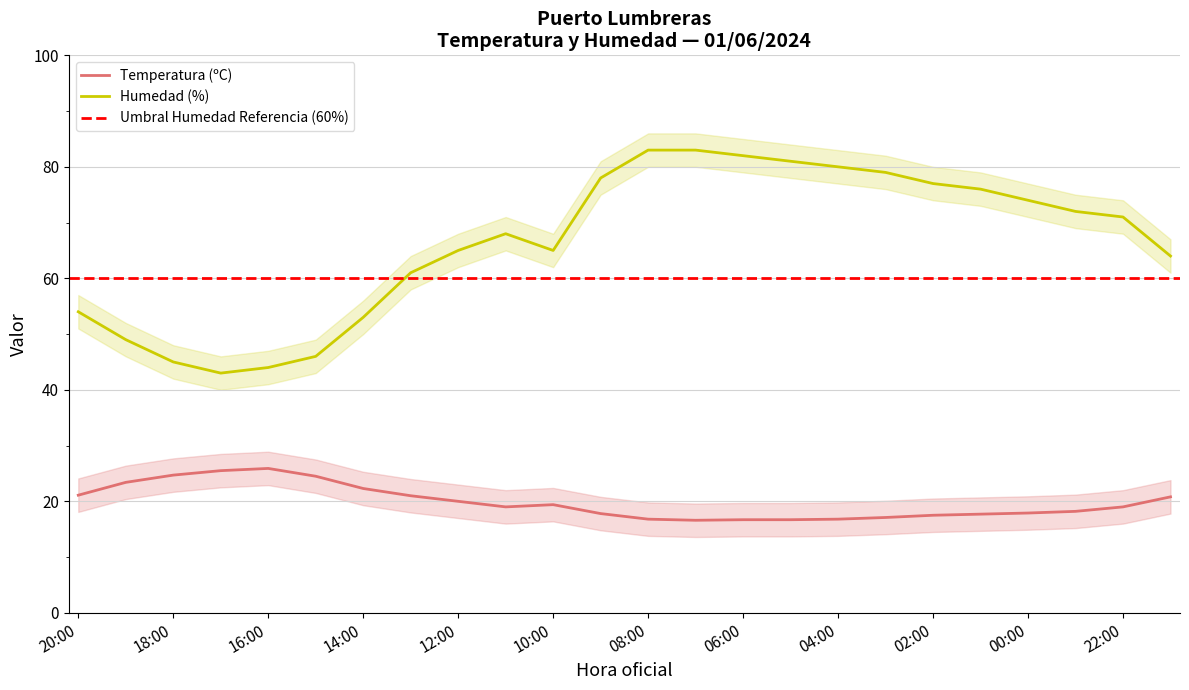

Reading left to right, what are all the values shown in this chart?

Temperatura (ºC): 20:00=21.1	19:00=23.4	18:00=24.7	17:00=25.5	16:00=25.9	15:00=24.5	14:00=22.3	13:00=21.0	12:00=20.0	11:00=19.0	10:00=19.4	09:00=17.8	08:00=16.8	07:00=16.6	06:00=16.7	05:00=16.7	04:00=16.8	03:00=17.1	02:00=17.5	01:00=17.7	00:00=17.9	23:00=18.2	22:00=19.0	21:00=20.8
Humedad (%): 20:00=54.0	19:00=49.0	18:00=45.0	17:00=43.0	16:00=44.0	15:00=46.0	14:00=53.0	13:00=61.0	12:00=65.0	11:00=68.0	10:00=65.0	09:00=78.0	08:00=83.0	07:00=83.0	06:00=82.0	05:00=81.0	04:00=80.0	03:00=79.0	02:00=77.0	01:00=76.0	00:00=74.0	23:00=72.0	22:00=71.0	21:00=64.0